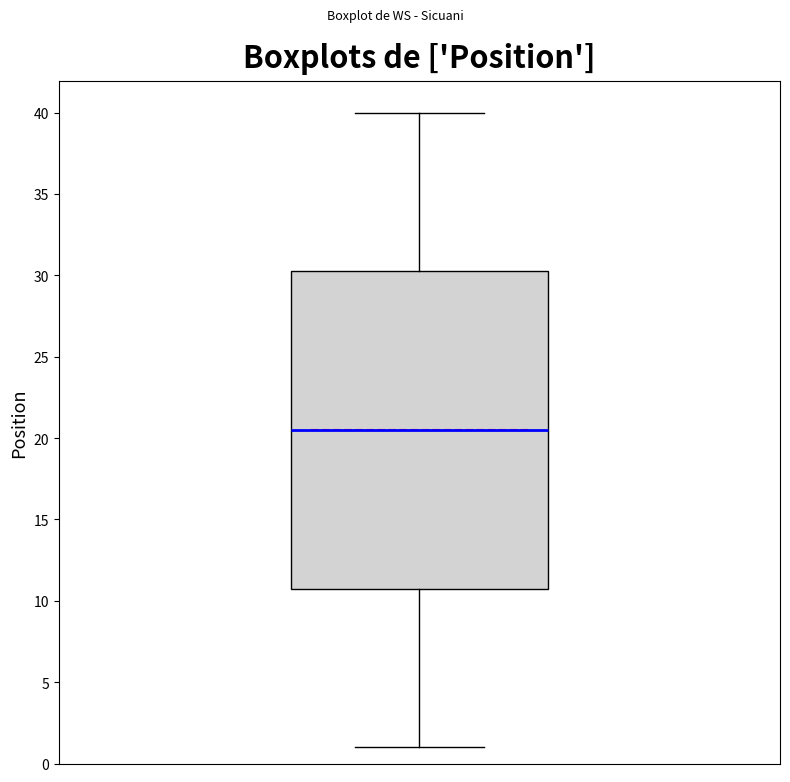

Where is the lower edge of the box on the y-axis? The values are not printed on the chart, so give them approximately, as read against the axis.

11.0